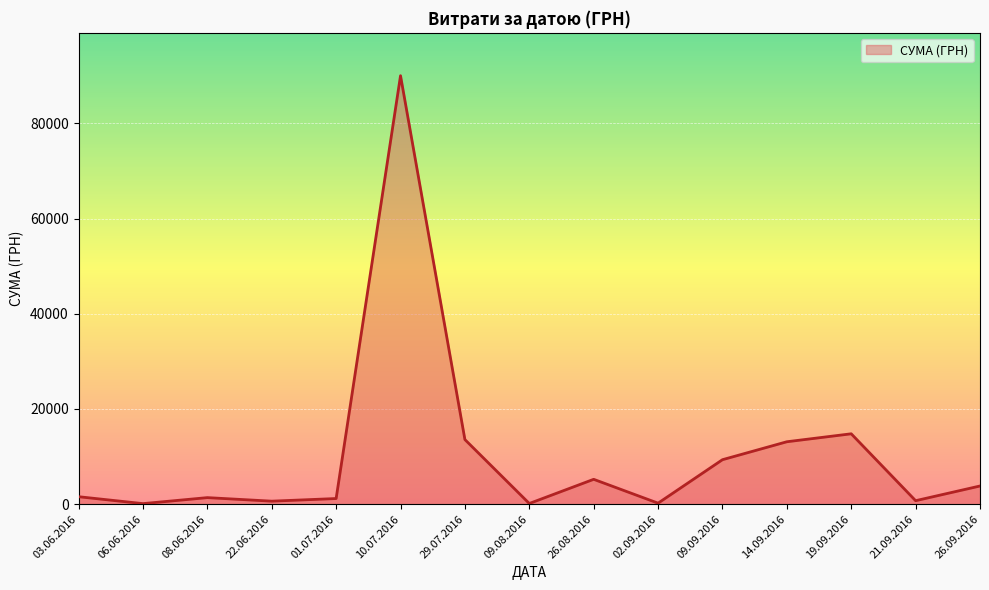

At which label is the value closest to 45054?

19.09.2016